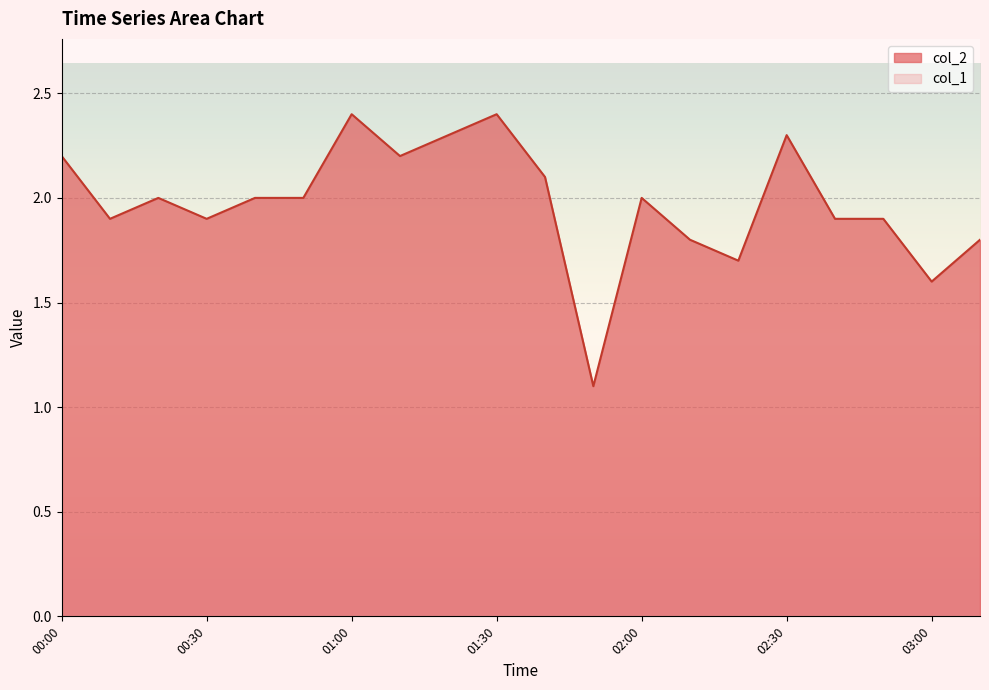

What is the label of the 16th point from the right?

00:40